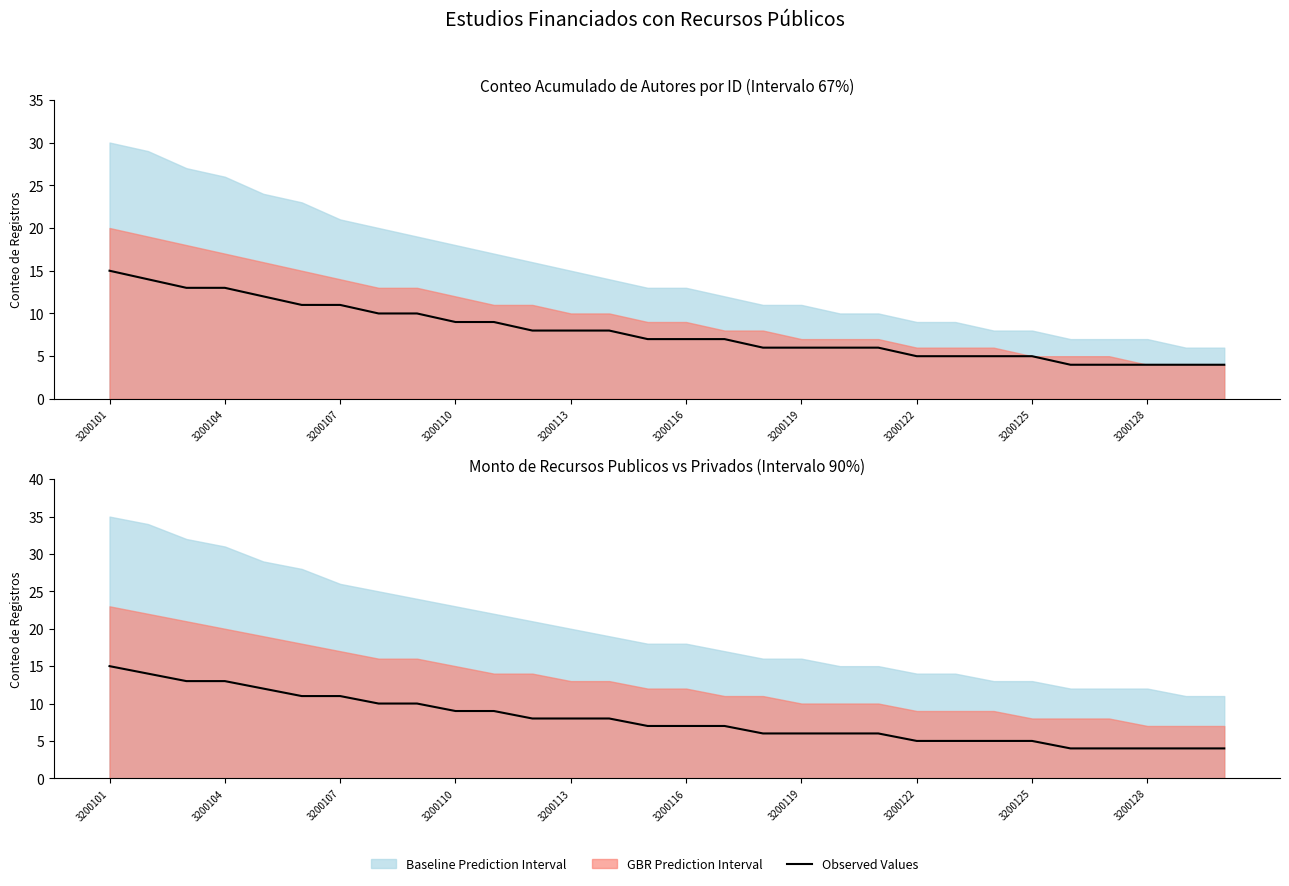

The chart shows a value of 8 at 13. True or false?

True